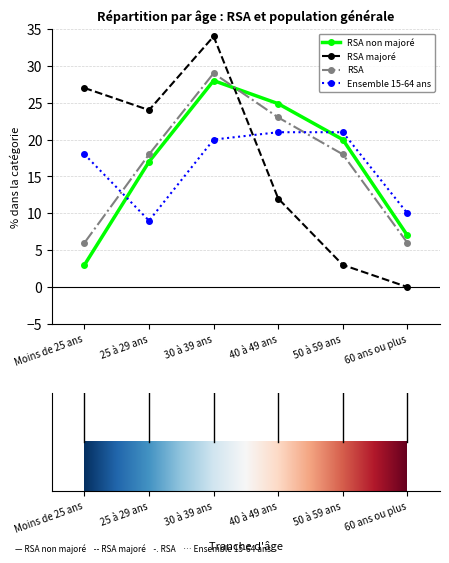

Between Moins de 25 ans and 50 à 59 ans, which series saw the biggest shift?

RSA majoré